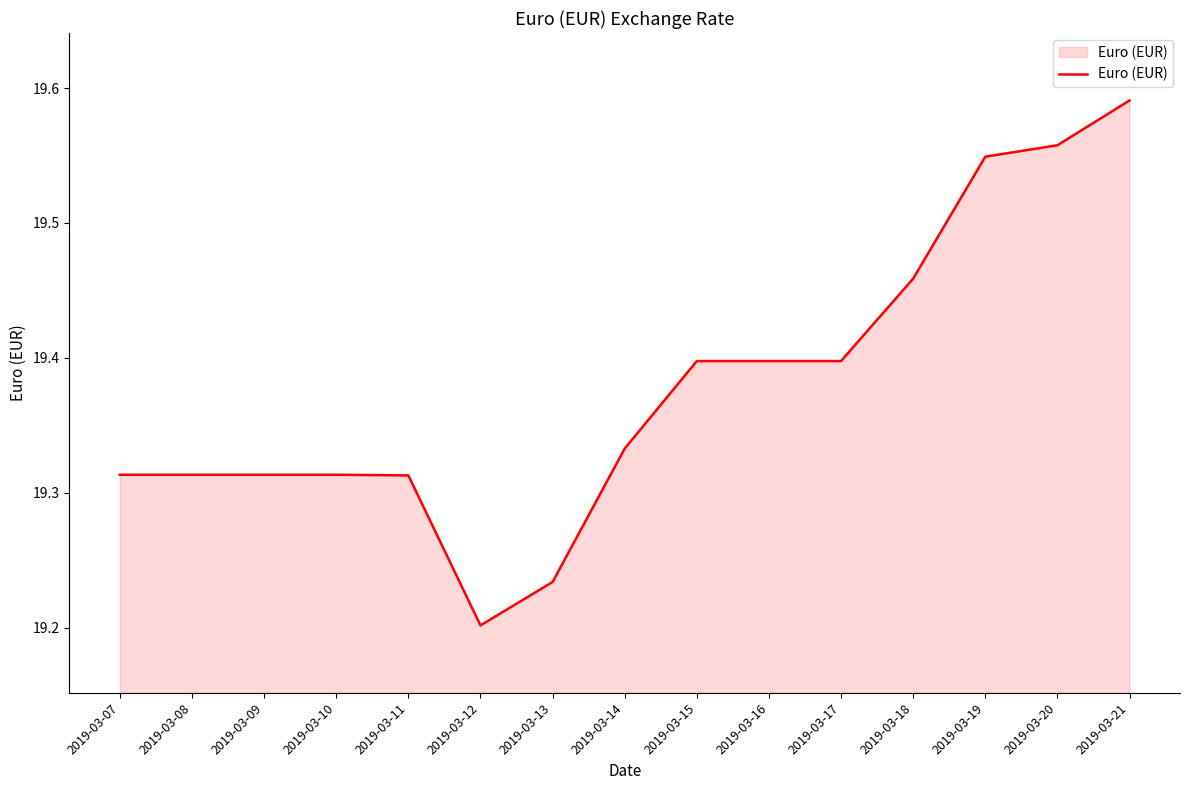

What is the difference between the maximum and minimum values?

0.4